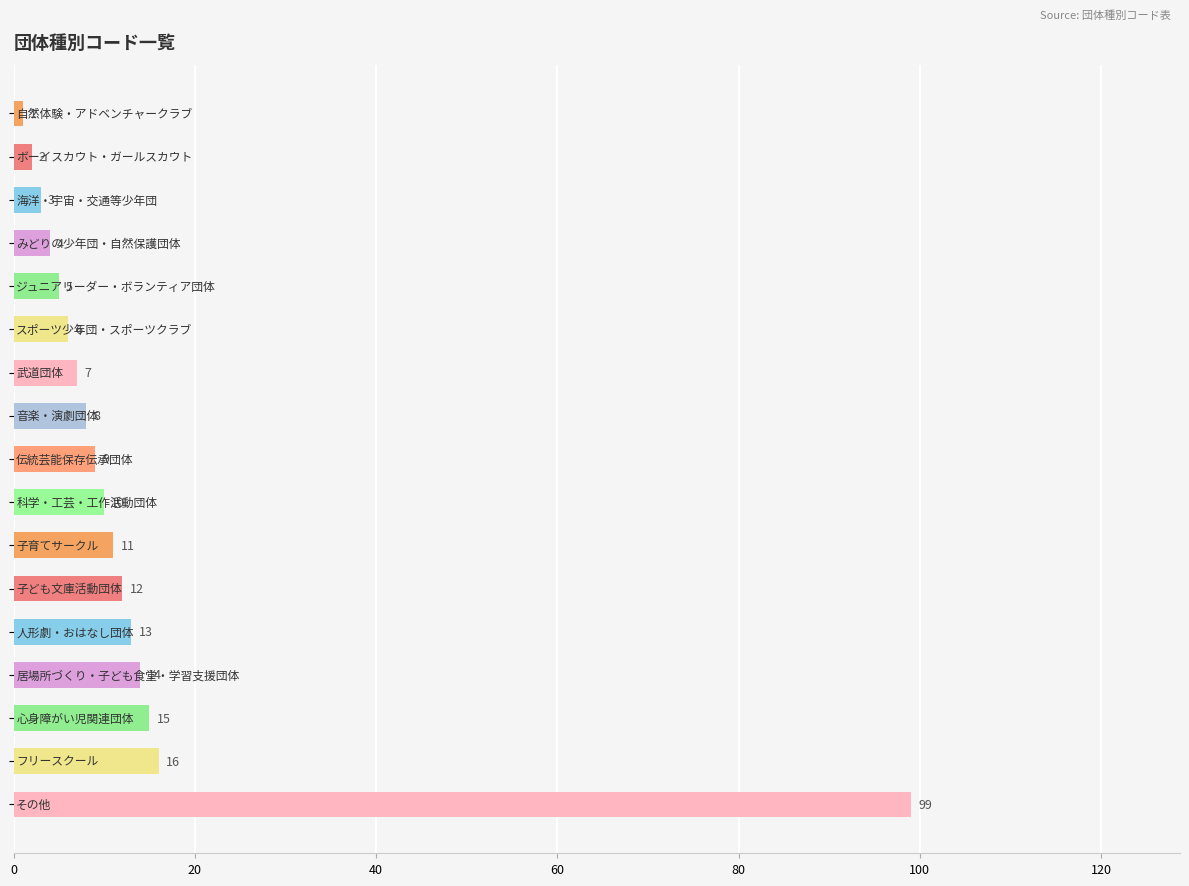

What is the difference between the maximum and minimum values?

98